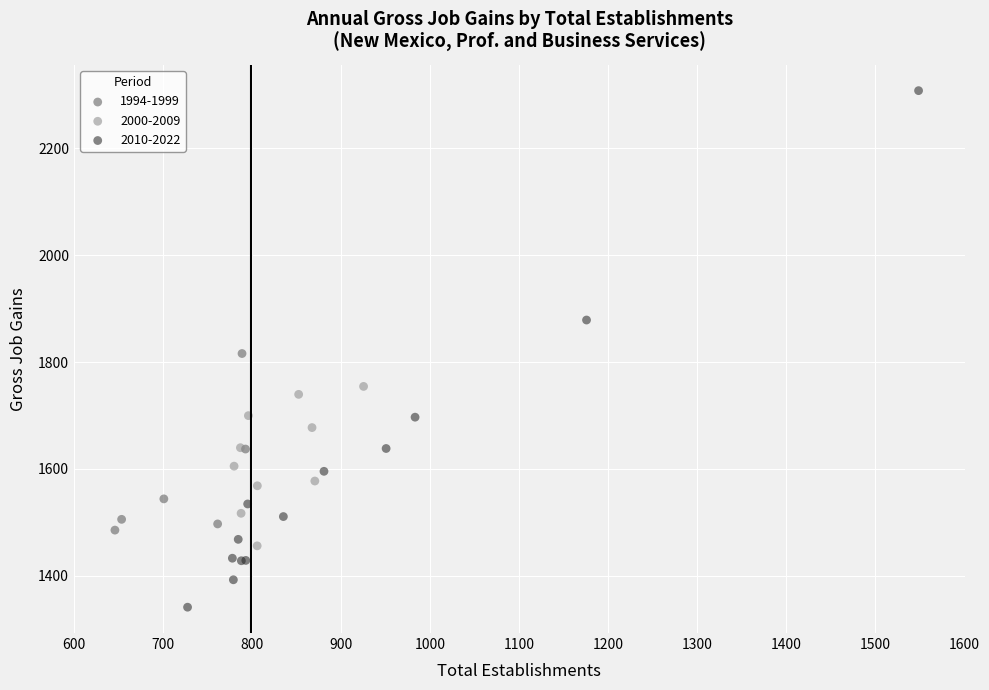

Which series has the widest spread of Y values?

2010-2022